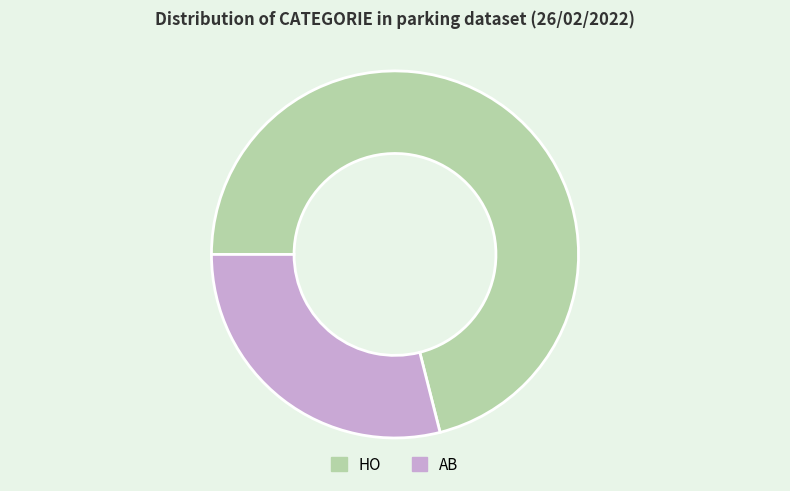

Does HO account for over 50% of the chart?

Yes